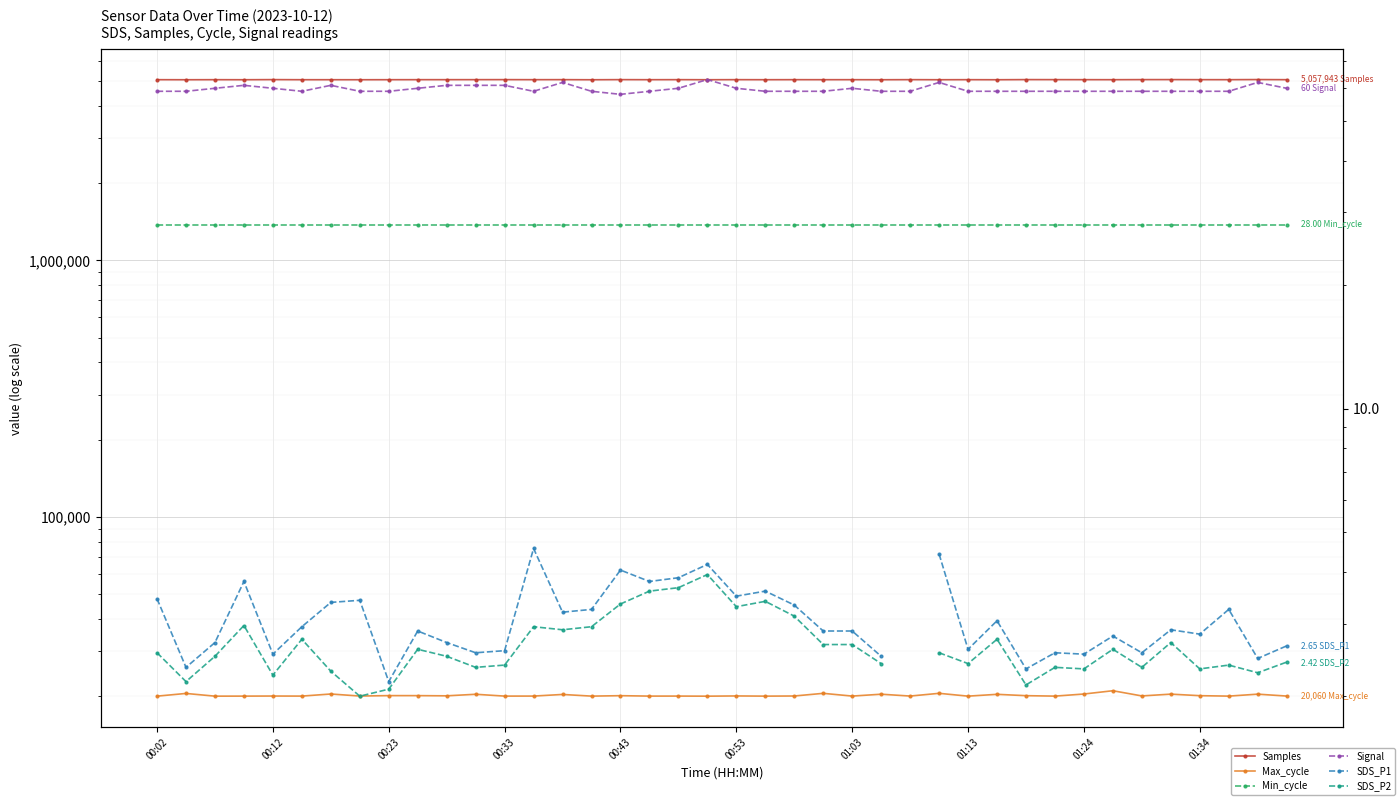

Which category has the highest value in the Max_cycle series?

33